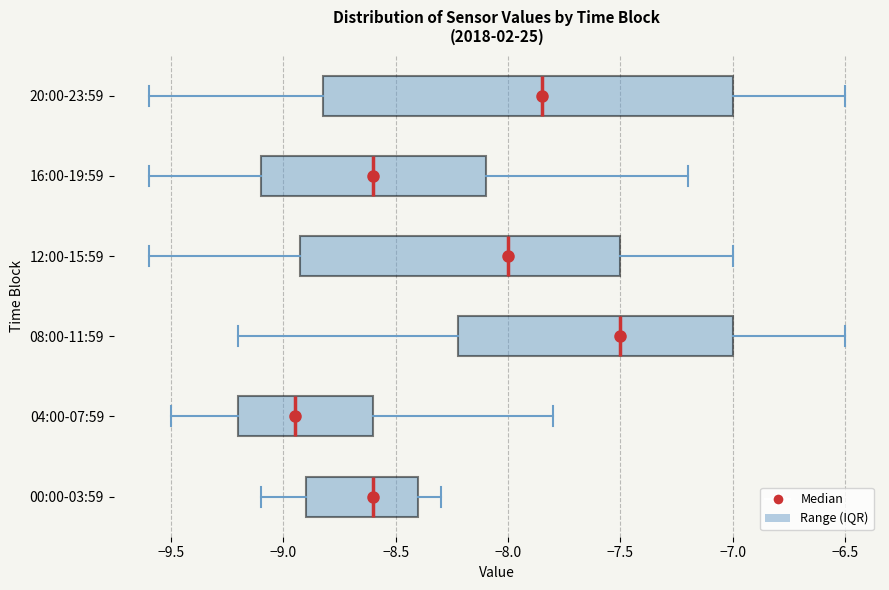

Reading bottom to top, read every box against the x-axis: the position of its median line, the range the box covers, and the ends of its whiskers. The values are not printed on the chart, so give them approximately, as read against the axis.

00:00-03:59: median -8.60, box -8.90 to -8.40, whiskers -9.10 to -8.30
04:00-07:59: median -8.95, box -9.20 to -8.60, whiskers -9.50 to -7.80
08:00-11:59: median -7.50, box -8.20 to -7.00, whiskers -9.20 to -6.50
12:00-15:59: median -8.00, box -8.90 to -7.50, whiskers -9.60 to -7.00
16:00-19:59: median -8.60, box -9.10 to -8.10, whiskers -9.60 to -7.20
20:00-23:59: median -7.85, box -8.80 to -7.00, whiskers -9.60 to -6.50